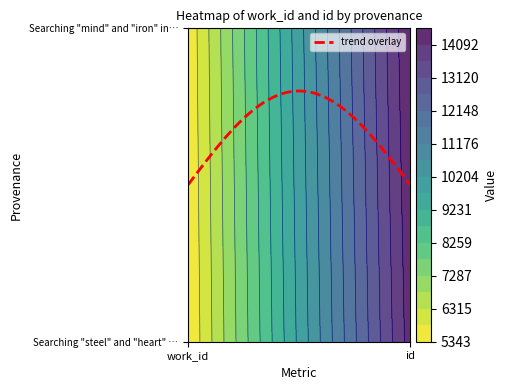

The value of Searching "steel" and "heart" in HDIS at id is 5857. True or false?

False